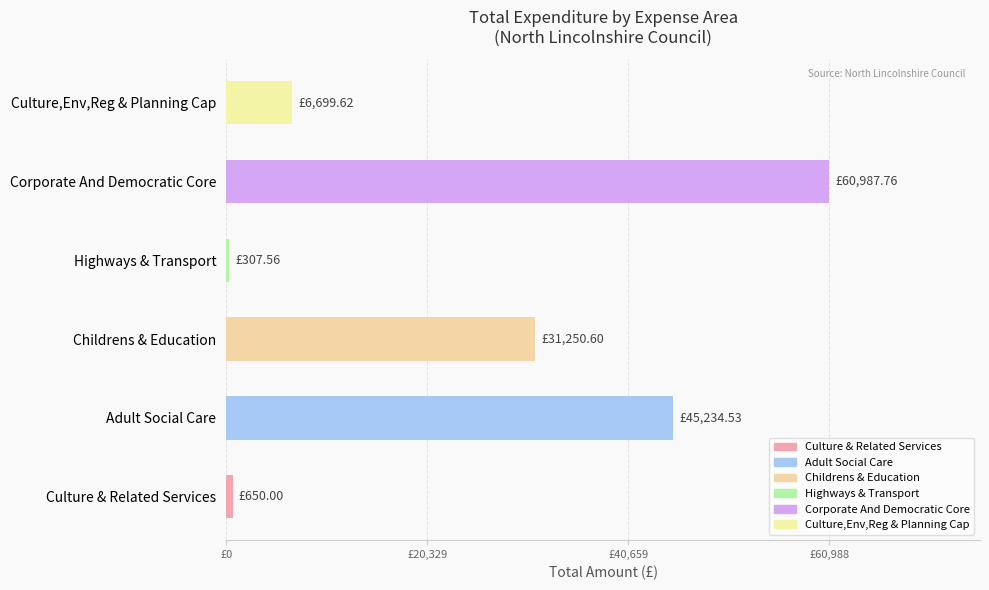

Are the bars horizontal?

Yes